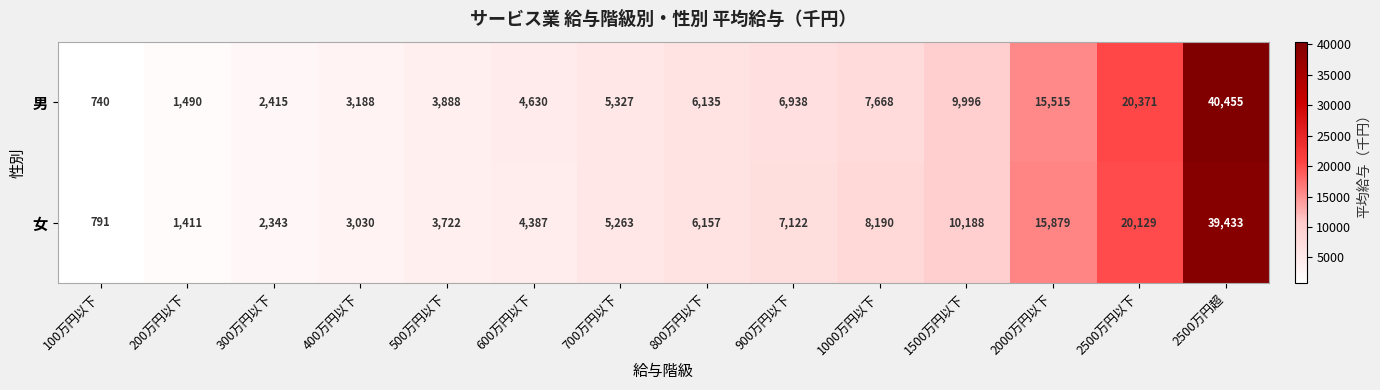

Which category has the lowest value across all series?

100万円以下